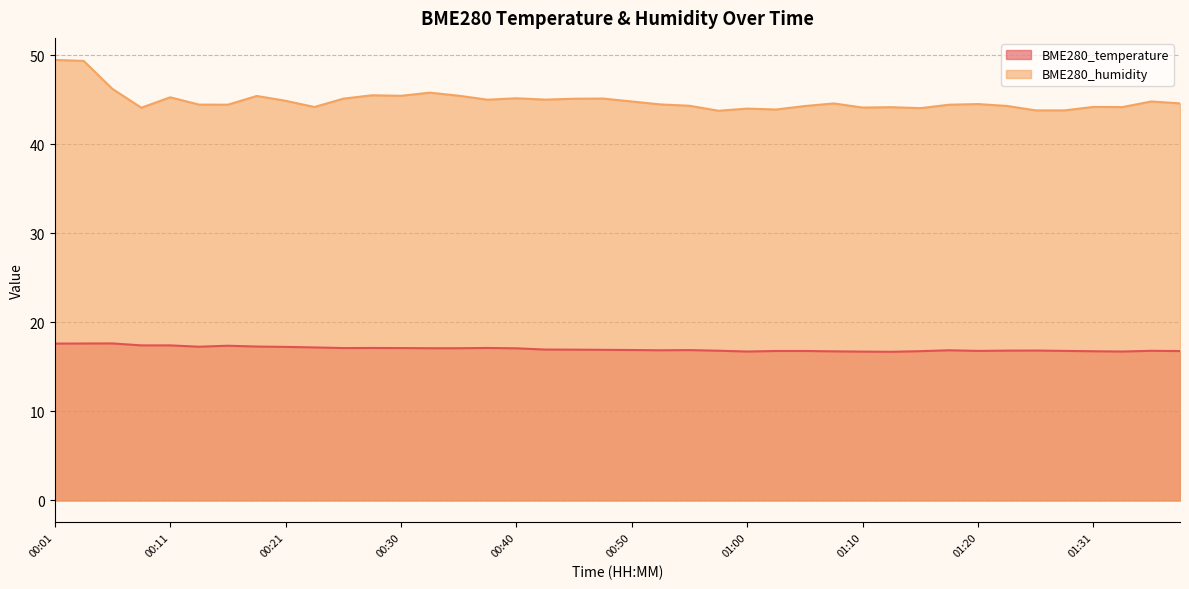

Rank the categories by BME280_humidity value from highest to lowest.

00:01, 00:04, 00:06, 00:33, 00:28, 00:35, 00:30, 00:18, 00:11, 00:40, 00:48, 00:26, 00:45, 00:43, 00:38, 00:21, 00:50, 01:36, 01:39, 01:08, 01:20, 00:53, 00:13, 00:16, 01:18, 00:55, 01:23, 01:05, 01:31, 00:23, 01:33, 01:13, 01:10, 00:08, 01:15, 01:00, 01:02, 01:26, 01:28, 00:58